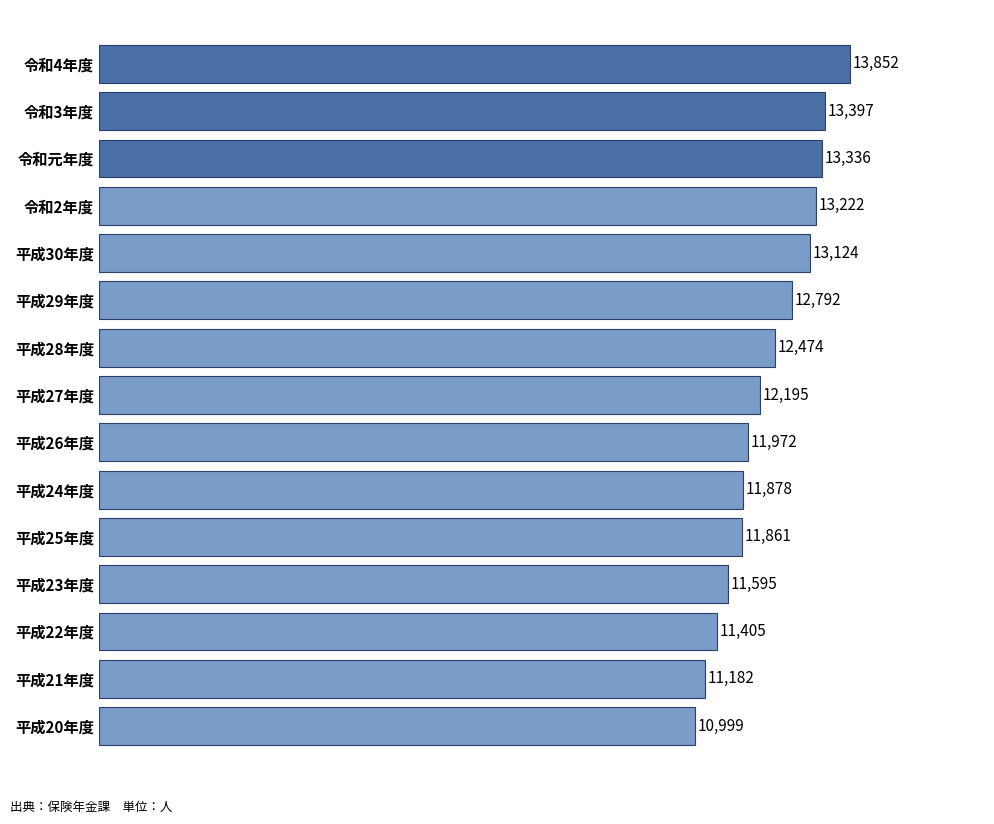

What is the maximum value shown in the chart?

13852